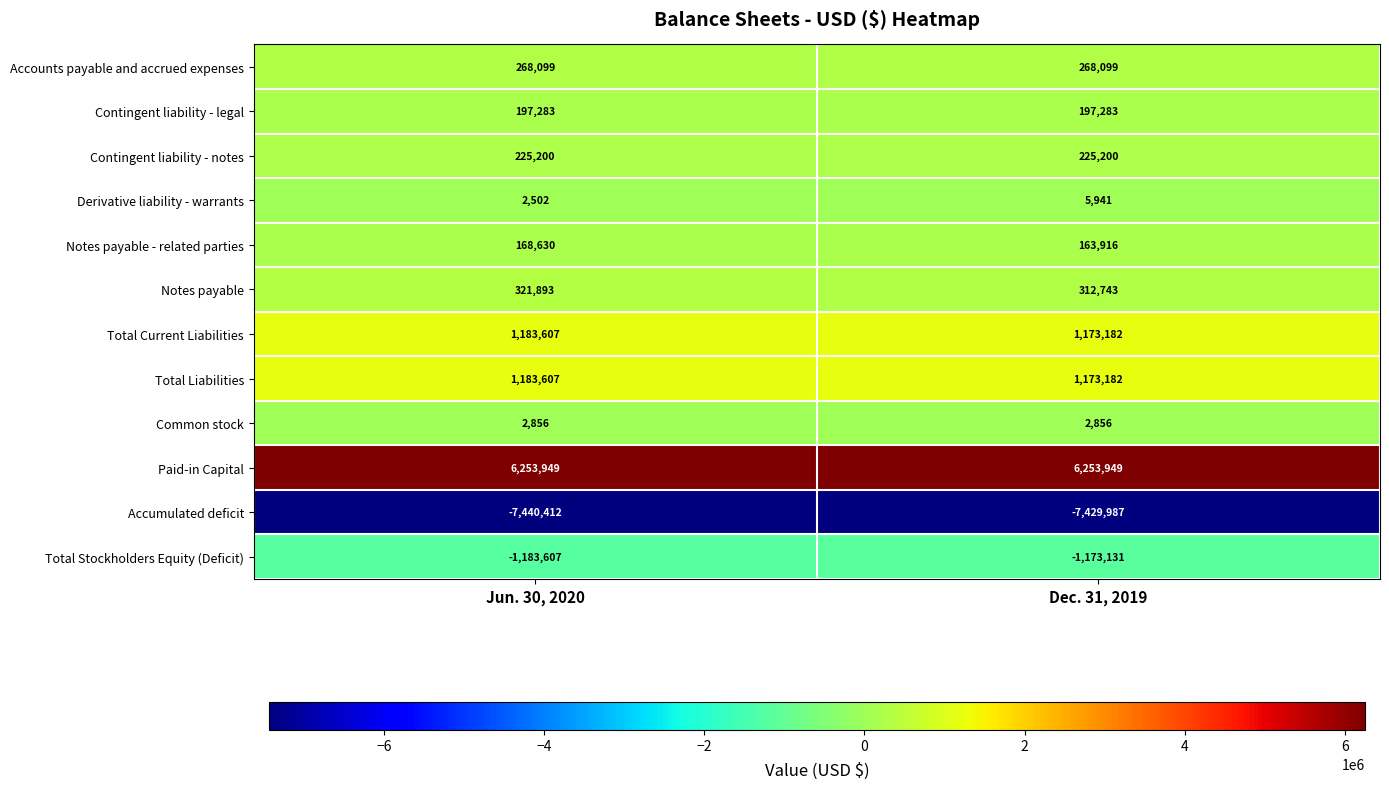

What is the lowest value of the Derivative liability - warrants series?

2502